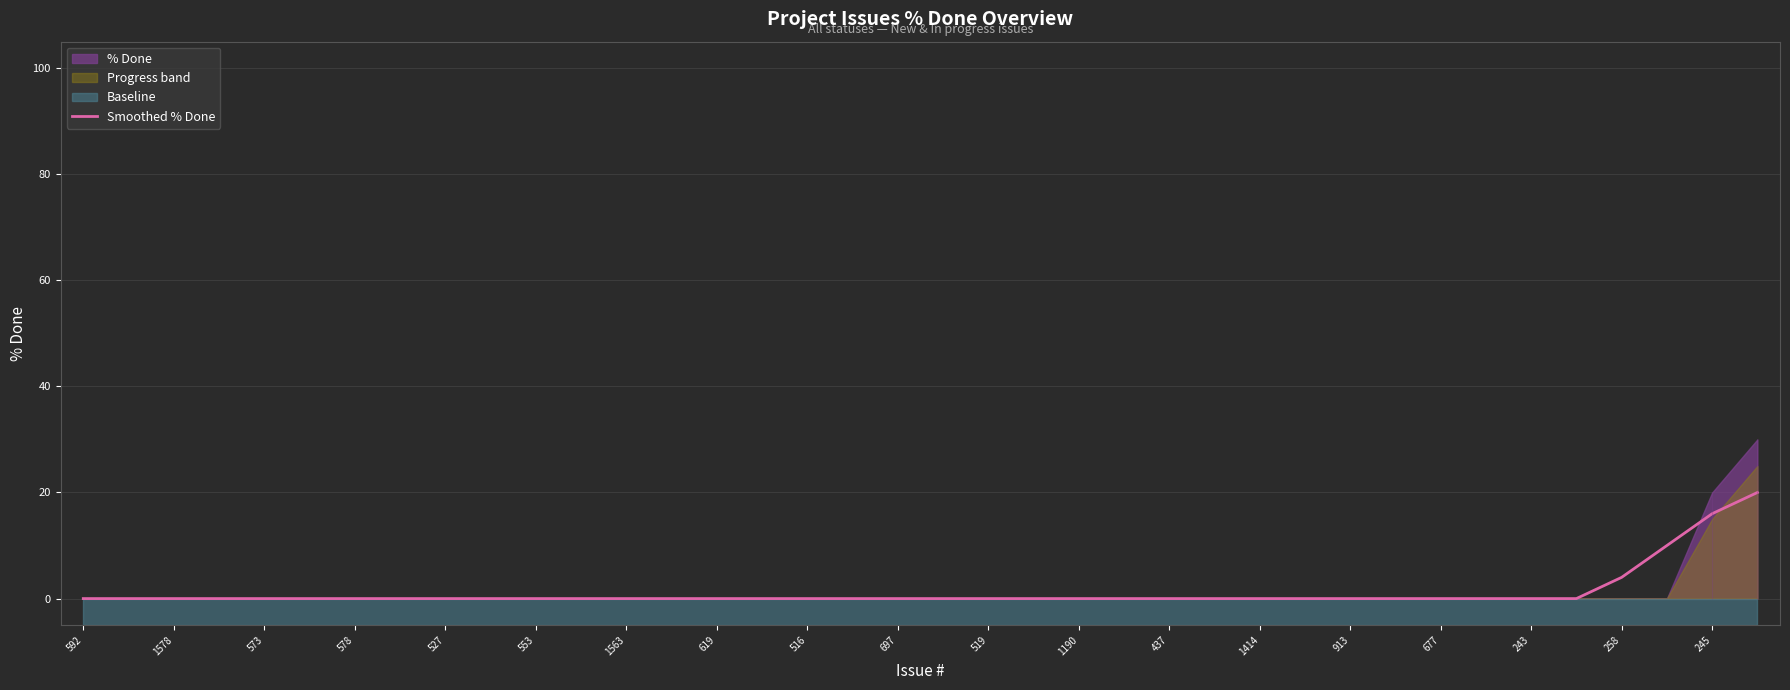

The value of Smoothed % Done at 1563 is 0. True or false?

True